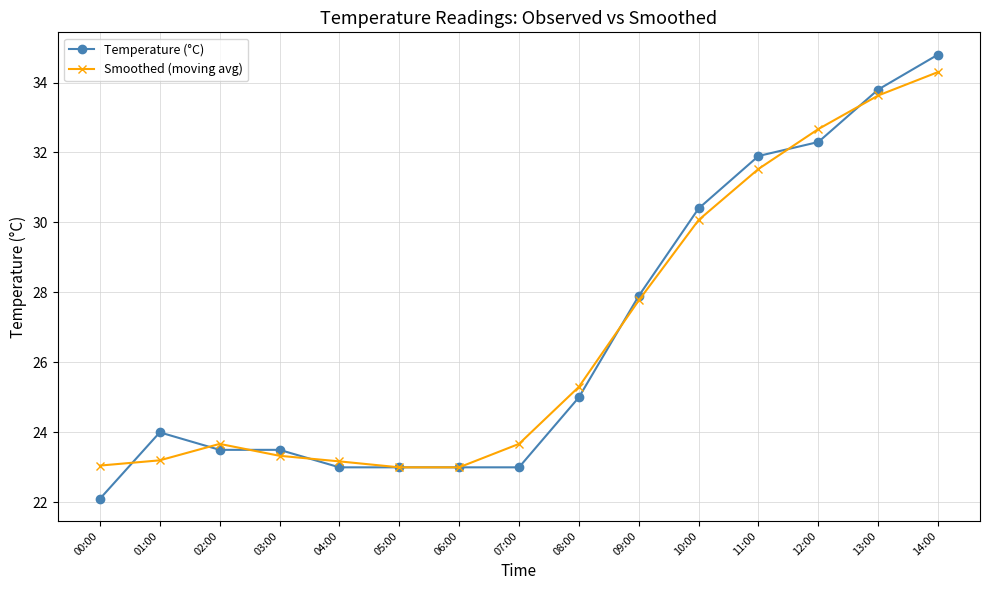

What is the sum of all Temperature (°C) values?

401.2